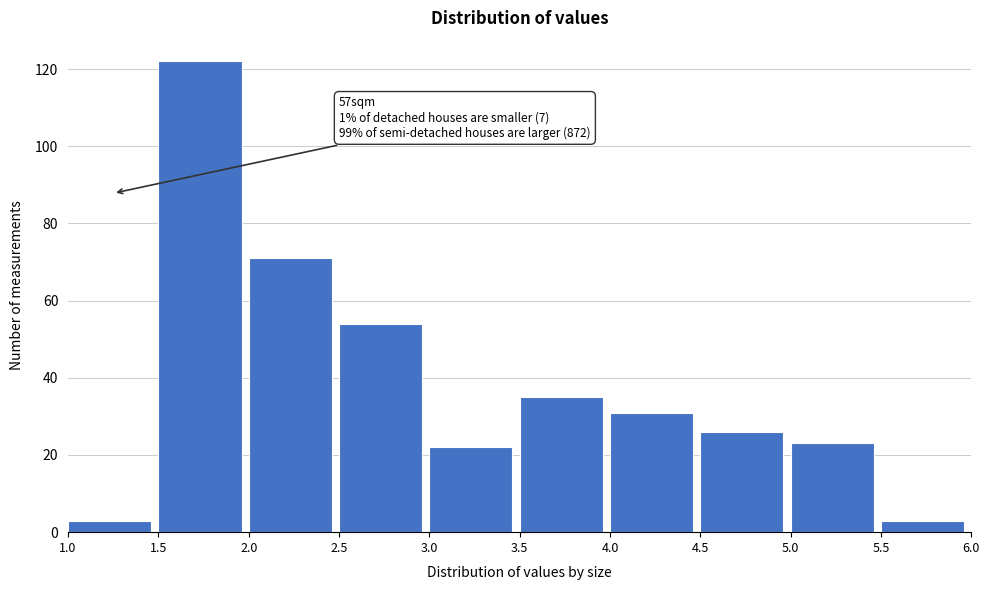

Which range on the x-axis has the tallest bar?

1.5 to 2.0